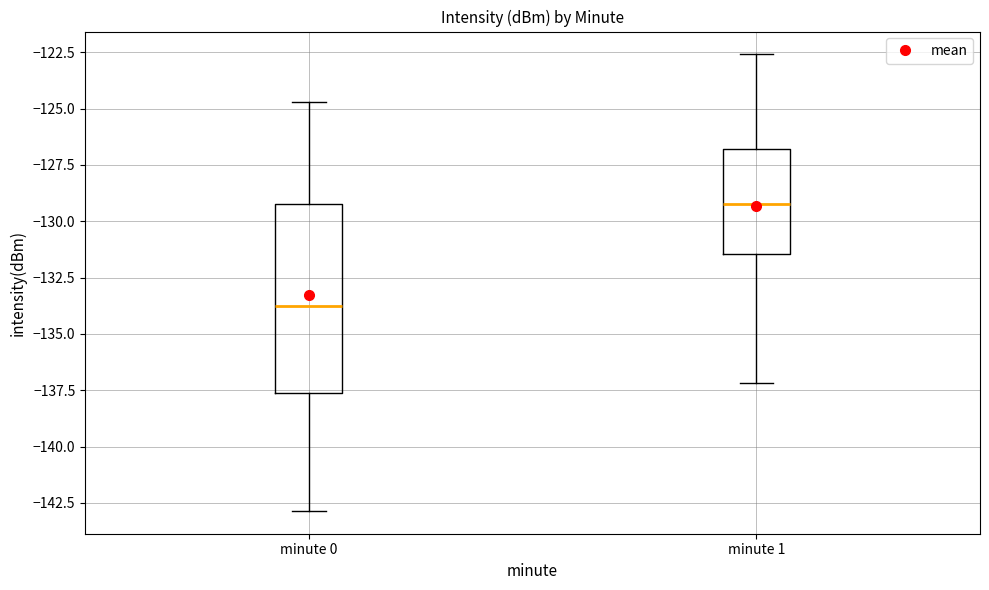

Where is the lower edge of the box for minute 0 on the y-axis? The values are not printed on the chart, so give them approximately, as read against the axis.

-137.5